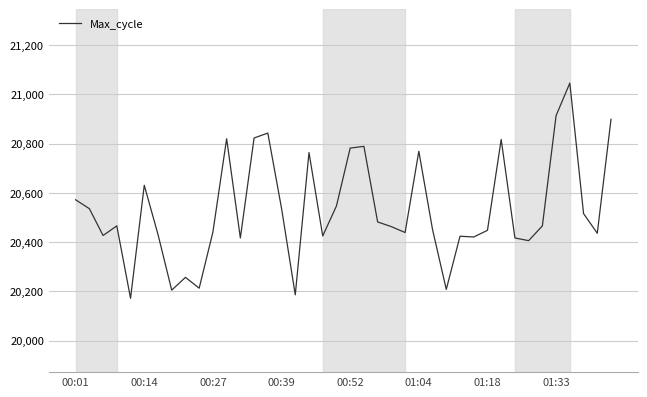

What is the greatest value displayed?

21046